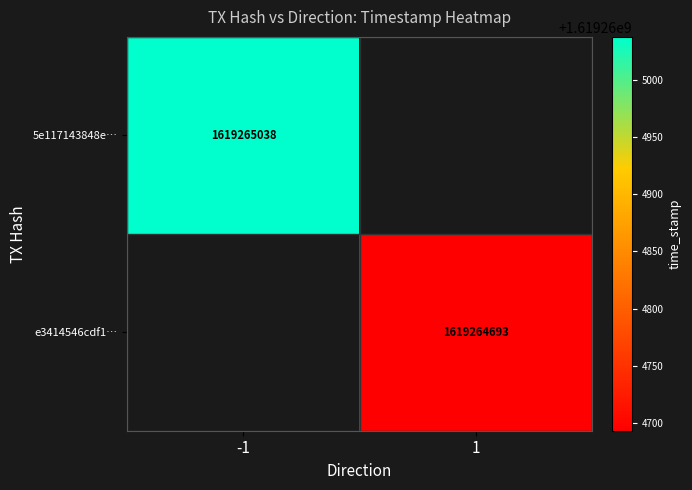

Which series changed the most between 0 and 1?

5e117143848eaf70bb181505c40eb53ccb41c94